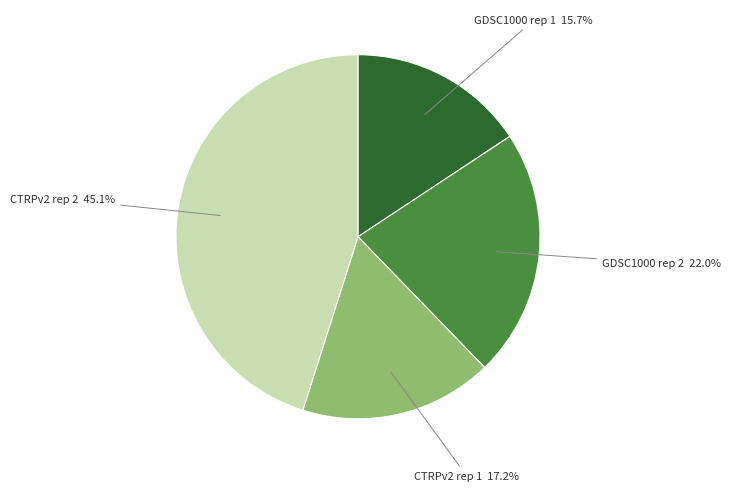

To the nearest percent, what is the average slice percentage?

25%